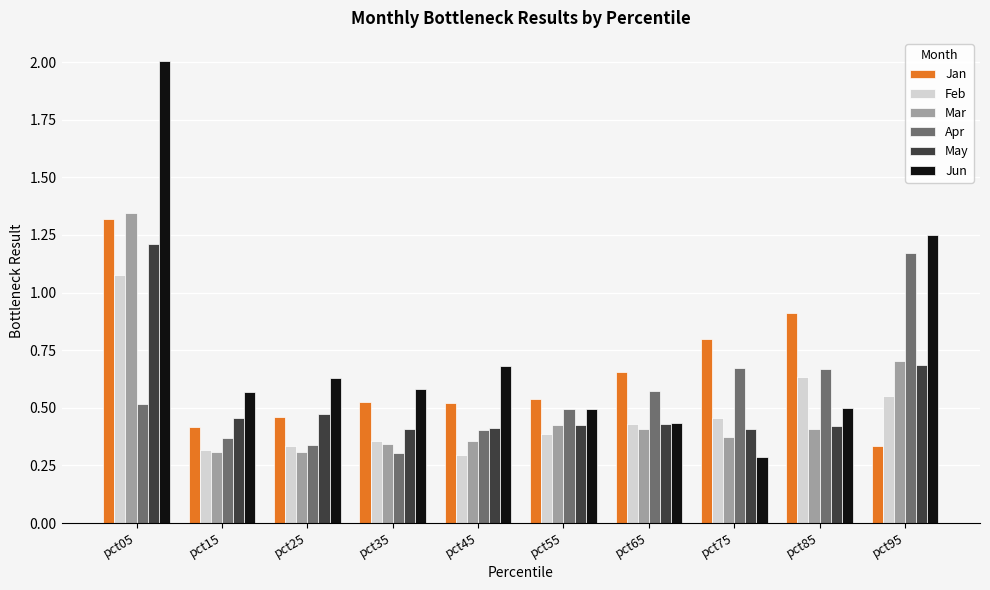

Which series has the largest total across all categories?

Jun